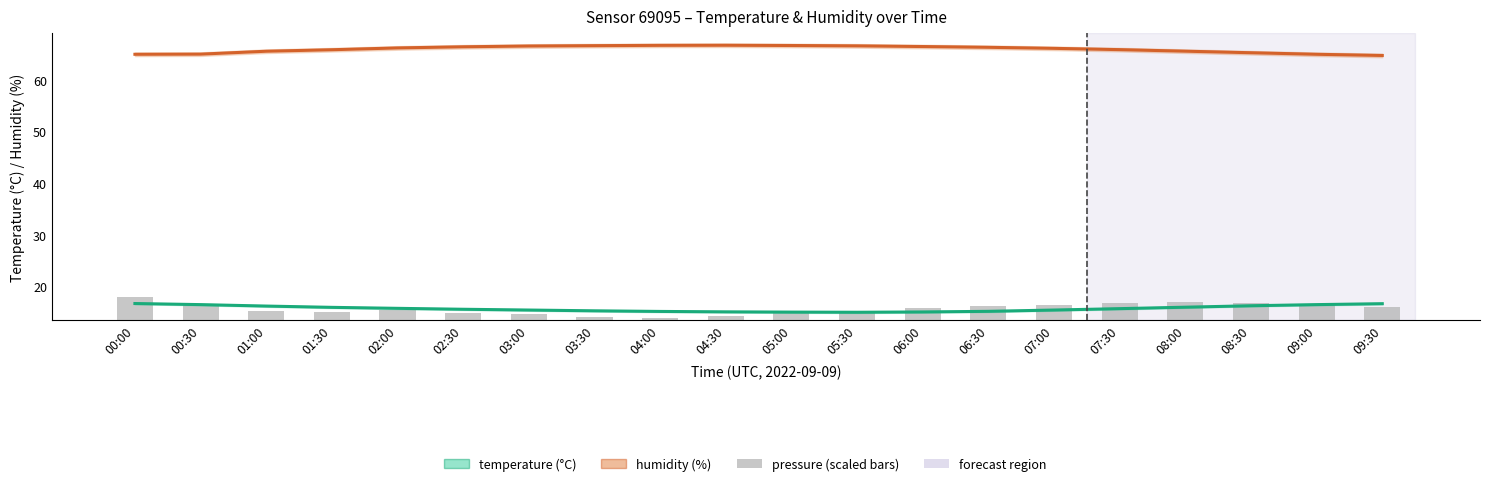

Rank the series at 02:00 from highest to lowest value.

humidity, temperature, pressure (scaled)